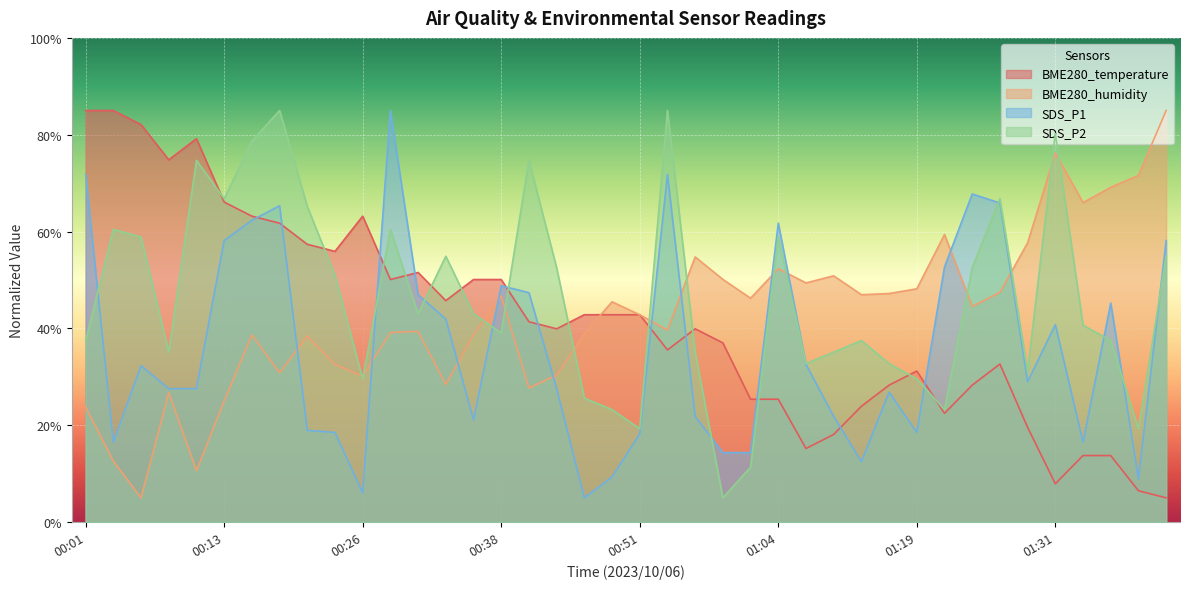

Is it true that BME280_humidity equals 38.9 at 00:46?

True